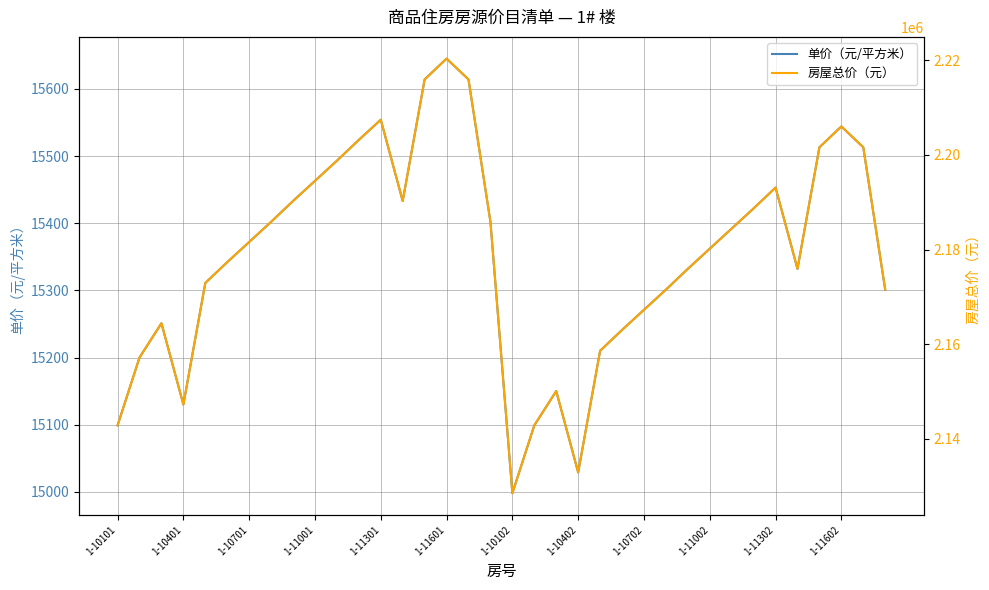

True or false: 单价（元/平方米） and 房屋总价（元） intersect in this chart.

False